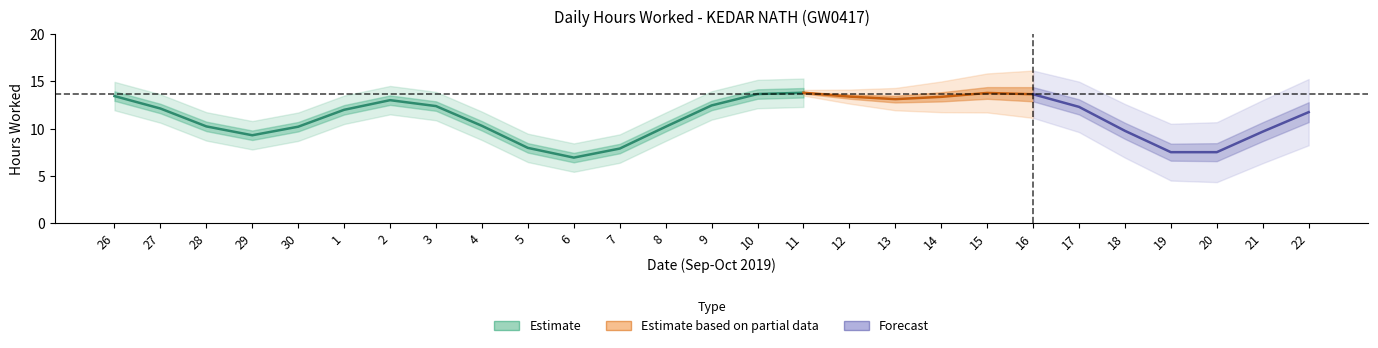

The value at 14 is 22.4. True or false?

False